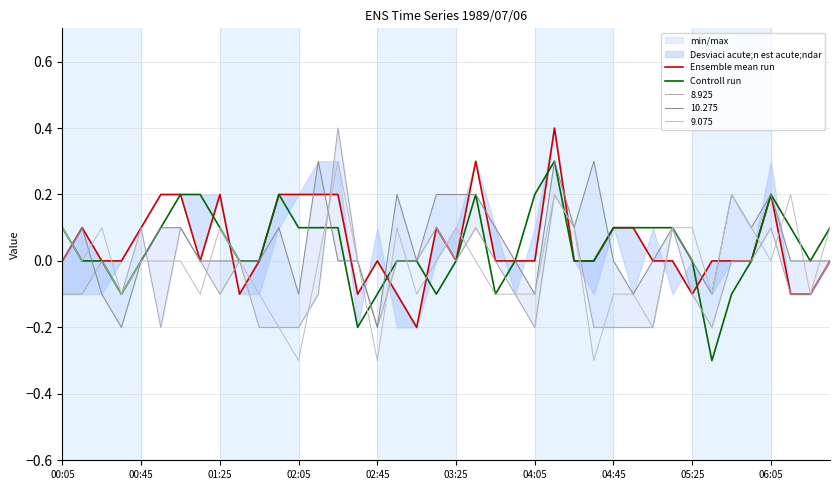

What value does the Controll run series have at 04:05?

0.2